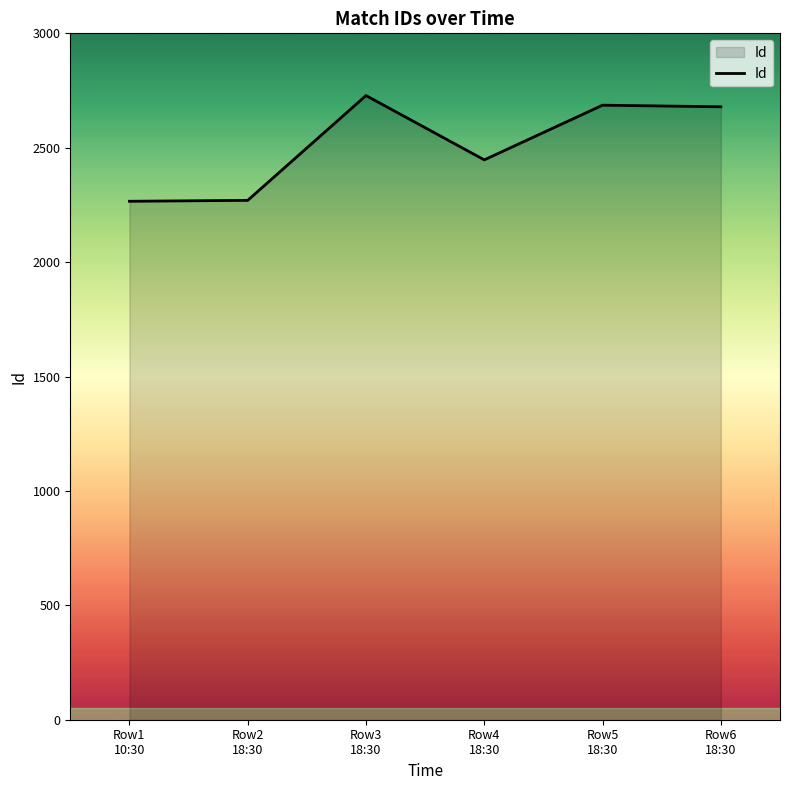

What is the smallest value displayed?

2266